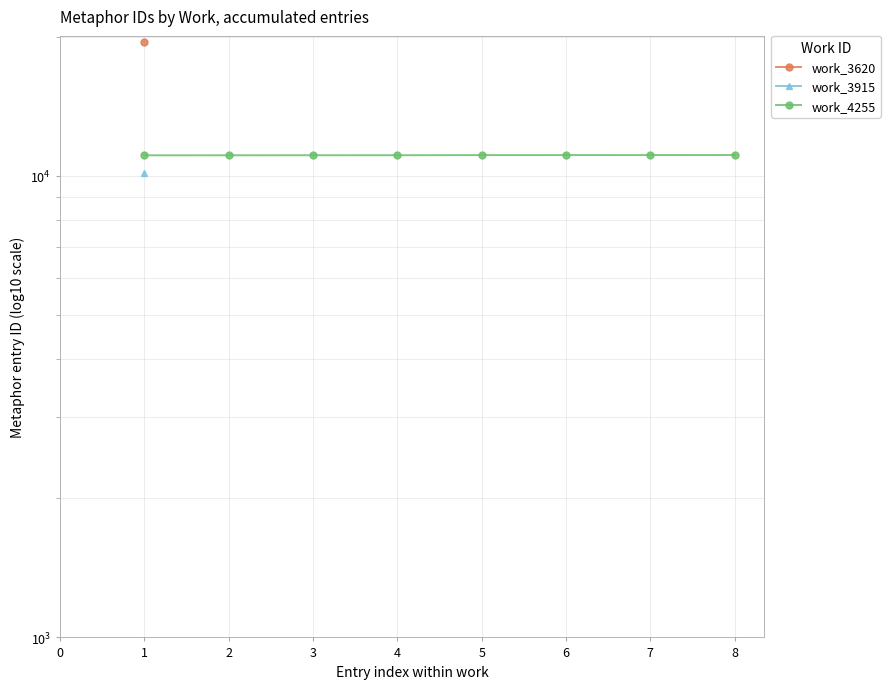

What is the sum of the values at 5 and 6?

22175